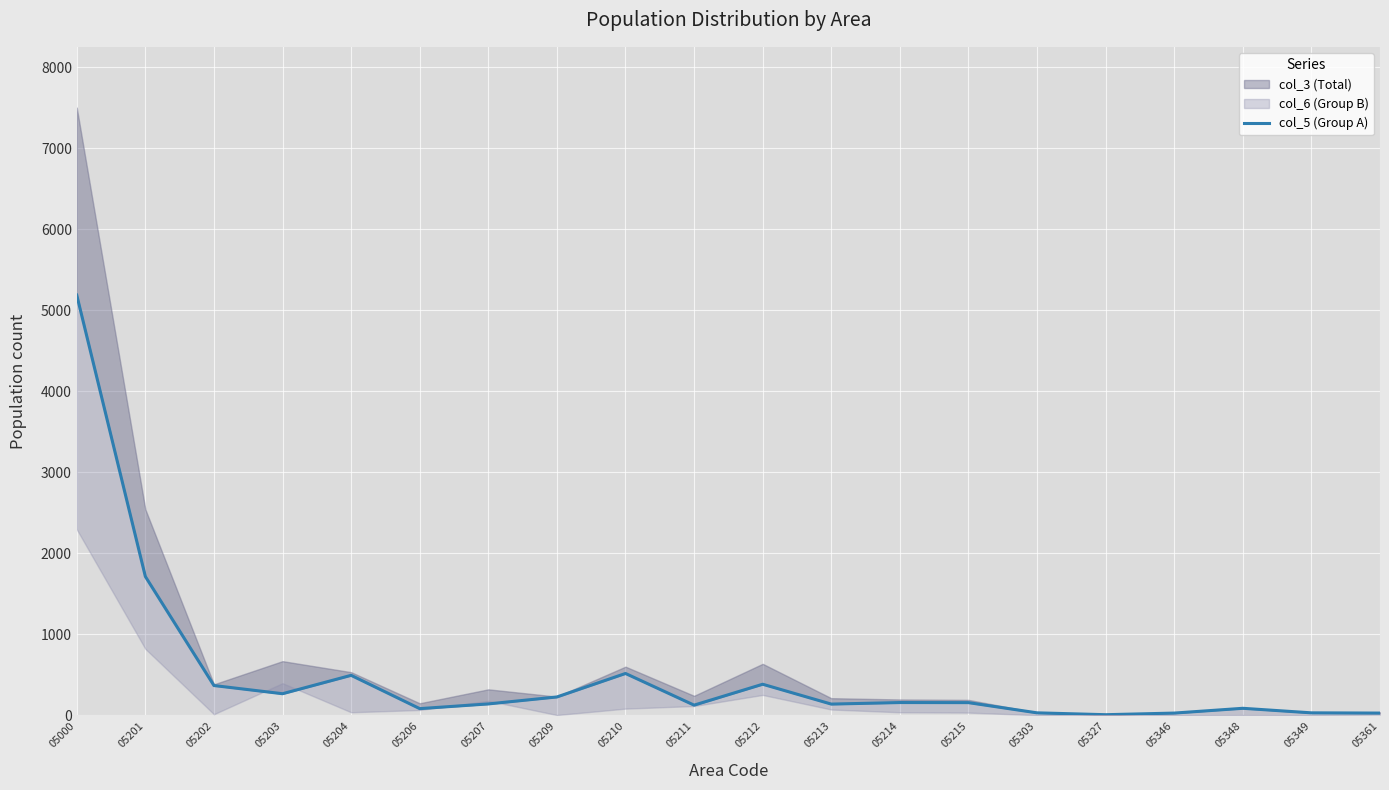

Reading left to right, what are all the values shown in this chart?

05000=5188	05201=1714	05202=368	05203=267	05204=494	05206=83	05207=141	05209=227	05210=517	05211=126	05212=384	05213=139	05214=158	05215=157	05303=31	05327=8	05346=28	05348=87	05349=31	05361=28